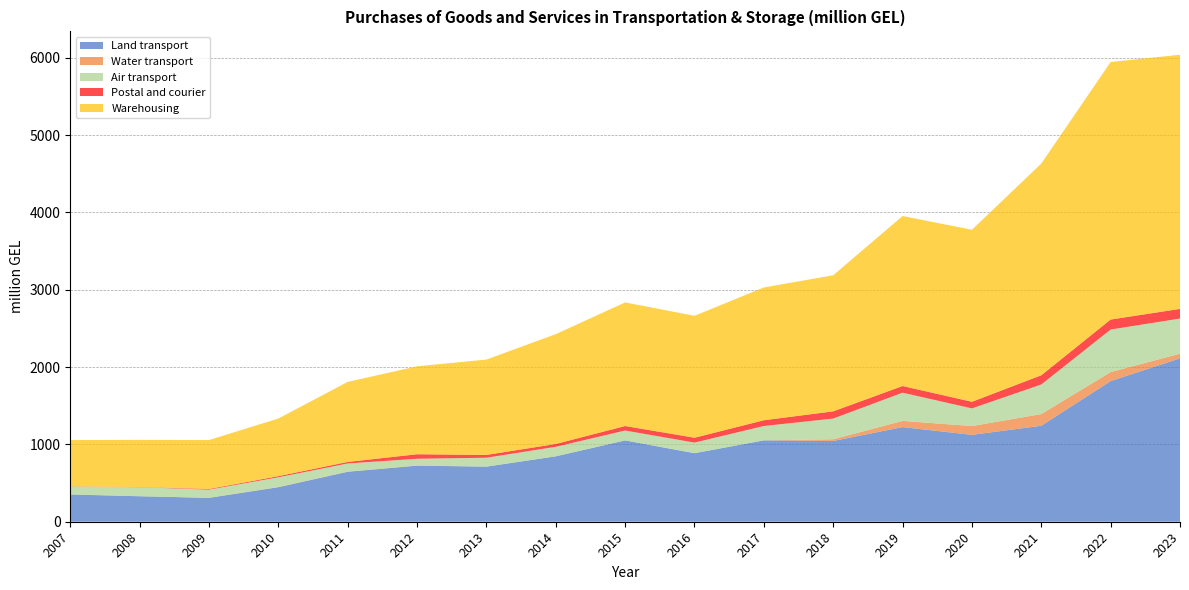

Reading left to right, transcribe all the data shown in this chart.

Land transport: 2007=352.2	2008=329.6	2009=308.8	2010=446.4	2011=646.3	2012=725.3	2013=712.7	2014=846.2	2015=1052.1	2016=886.5	2017=1052.8	2018=1044.7	2019=1224.2	2020=1123.9	2021=1241.5	2022=1819.4	2023=2113.5
Water transport: 2007=2.2	2008=0.4	2009=1.0	2010=2.5	2011=2.0	2012=2.1	2013=0.0	2014=0.0	2015=0.0	2016=0.0	2017=0.0	2018=22.2	2019=80.3	2020=113.5	2021=151.3	2022=116.8	2023=59.9
Air transport: 2007=102.2	2008=116.5	2009=105.4	2010=126.0	2011=105.6	2012=87.0	2013=115.3	2014=123.0	2015=127.8	2016=137.0	2017=185.5	2018=267.7	2019=364.7	2020=228.5	2021=382.7	2022=550.0	2023=454.7
Postal and courier: 2007=2.8	2008=2.6	2009=8.1	2010=14.6	2011=19.7	2012=58.5	2013=36.2	2014=36.7	2015=58.1	2016=62.9	2017=74.4	2018=93.4	2019=86.3	2020=85.7	2021=118.9	2022=129.2	2023=125.2
Warehousing: 2007=597.1	2008=609.3	2009=633.2	2010=745.5	2011=1035.6	2012=1137.5	2013=1233.6	2014=1420.6	2015=1599.0	2016=1577.3	2017=1717.5	2018=1760.1	2019=2198.7	2020=2225.2	2021=2738.4	2022=3331.4	2023=3287.2